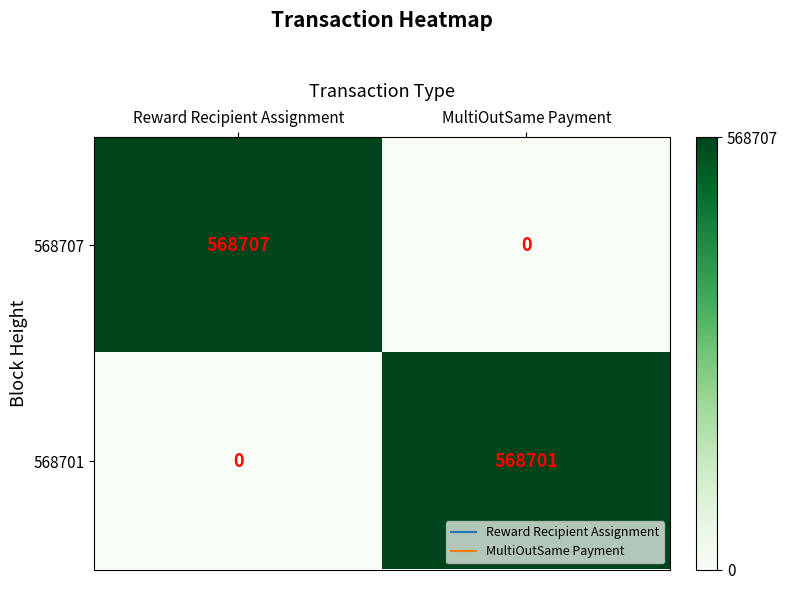

What is the difference between the 568707 values at MultiOutSame Payment and Reward Recipient Assignment?

568707